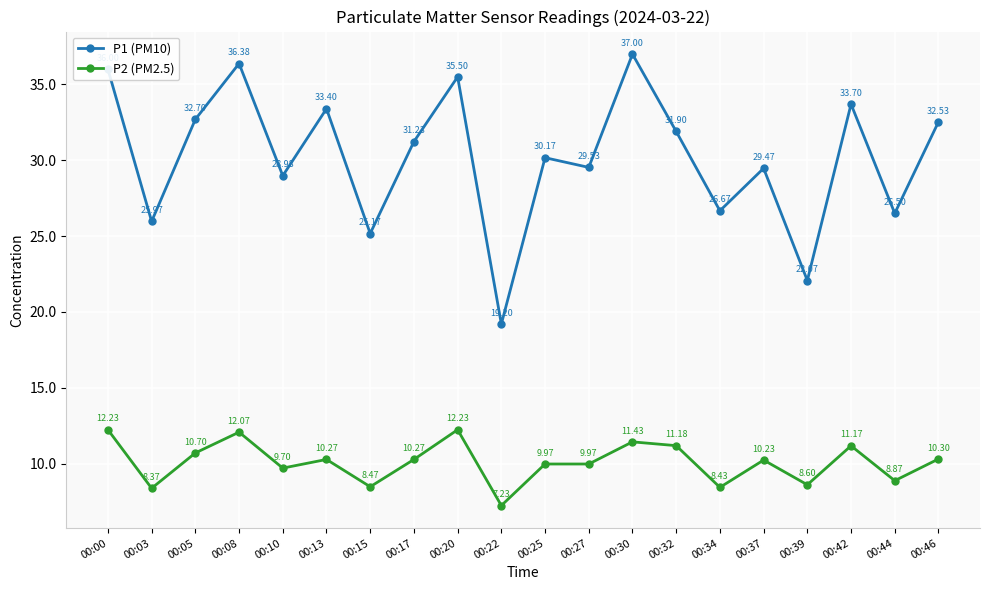

Is this an area chart (filled region under the line)?

No